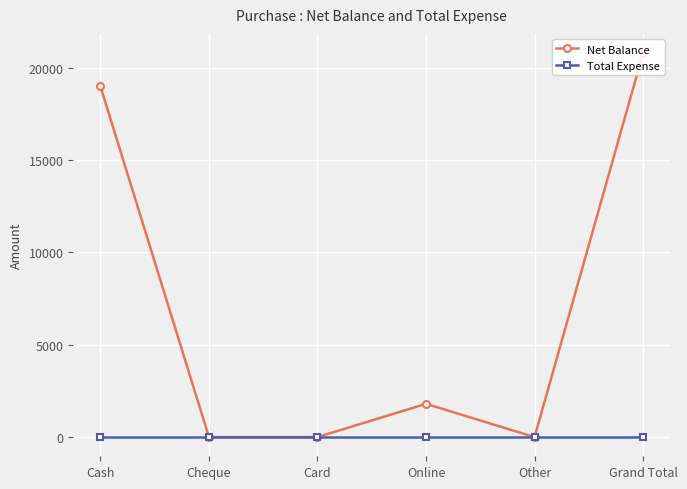

True or false: Net Balance and Total Expense cross at least once.

False